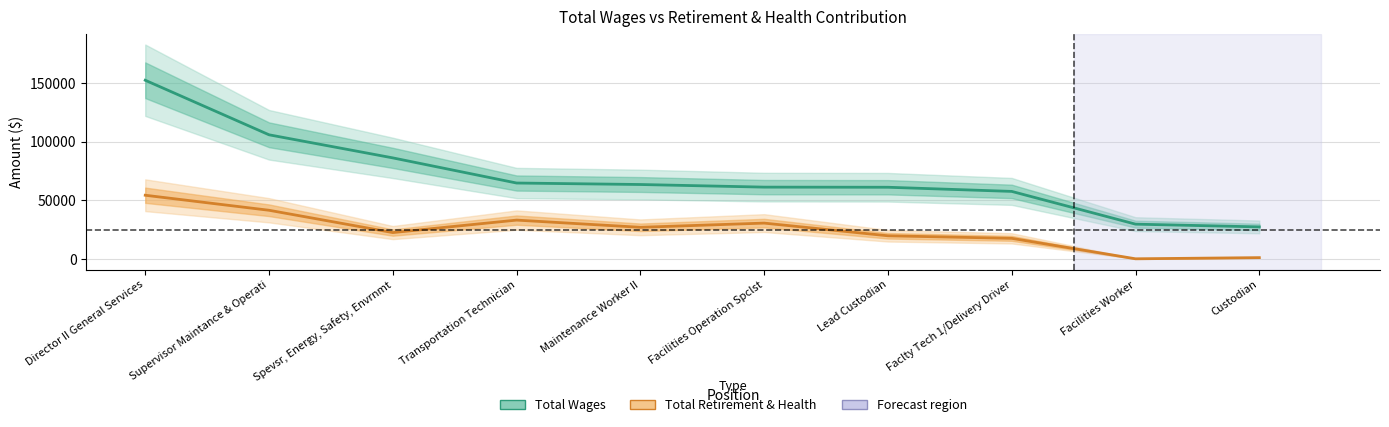

What is the maximum value shown in the chart?

152426